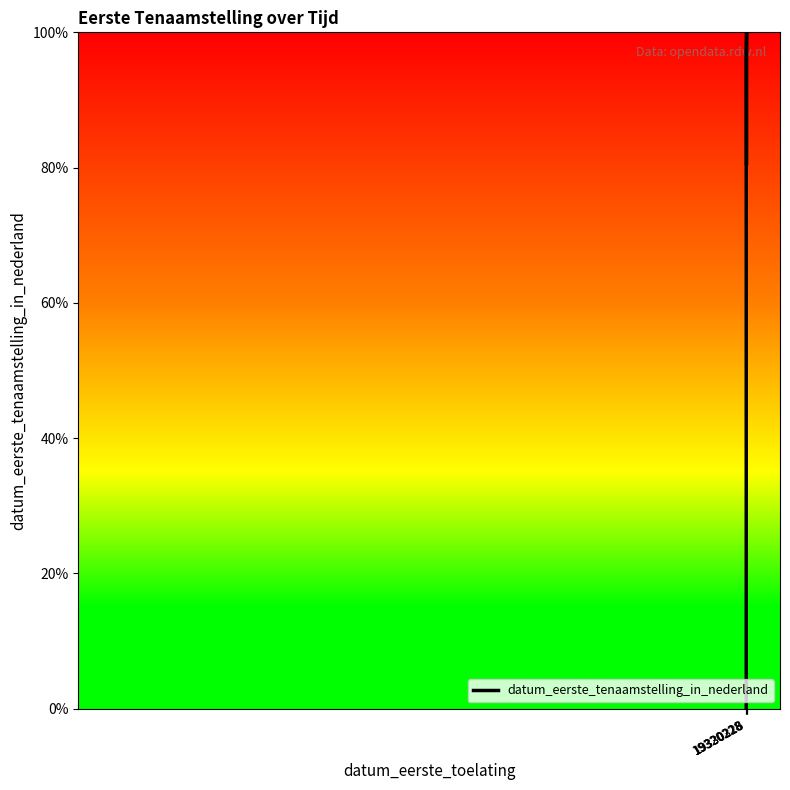

How many distinct data groups are displayed?

1